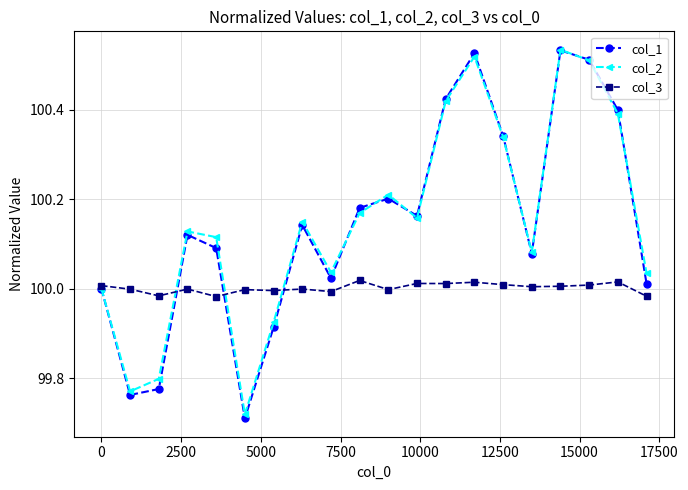

After their last crossing, which series has the higher values: col_3 or col_1?

col_1